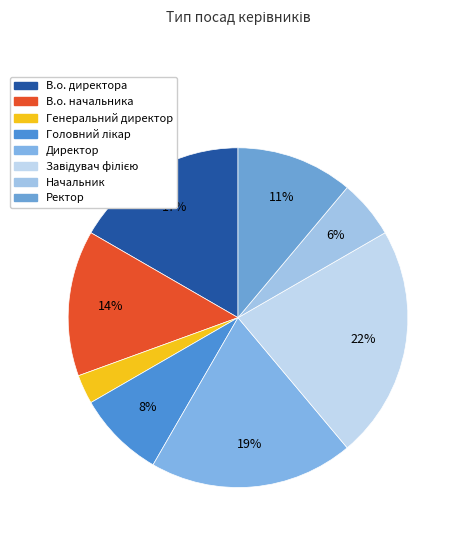

Is there a majority slice in this chart?

No